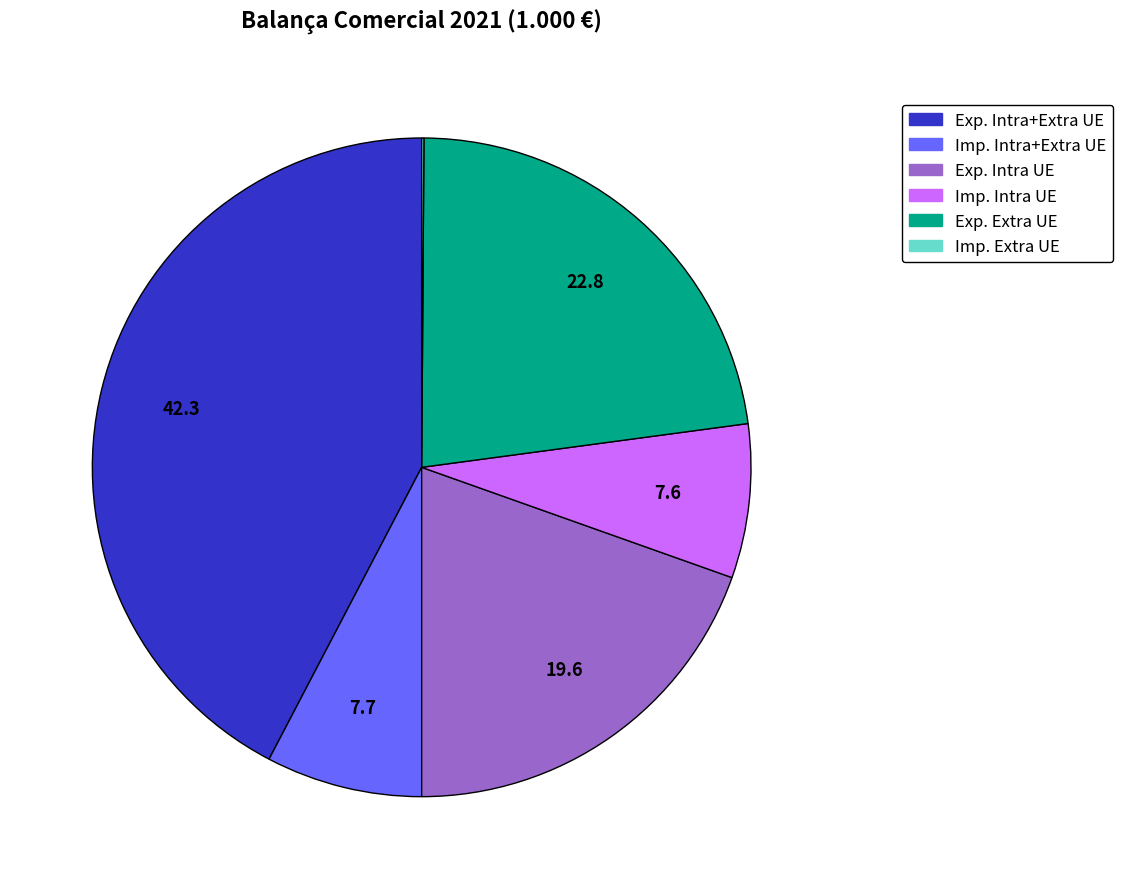

Is there any slice that represents more than half of the pie?

No